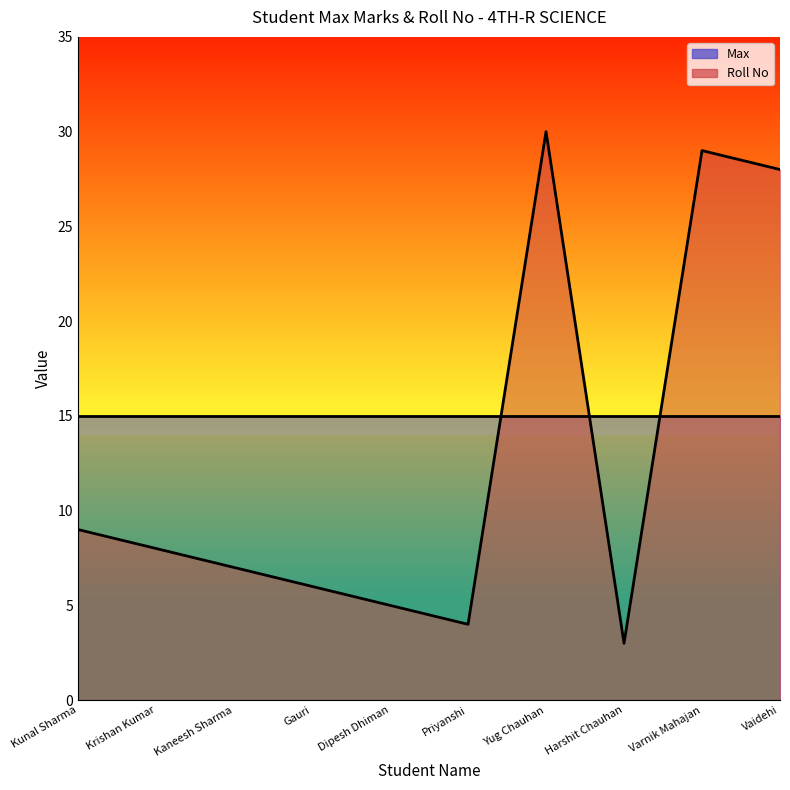

Approximately how many times larger is the value at Vaidehi compared to Kunal Sharma?

3.1